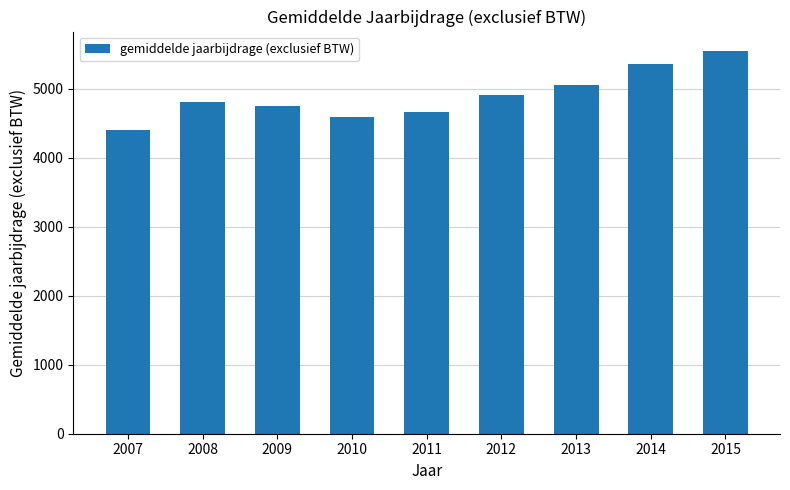

True or false: the data shows 5049 at 2013.

True